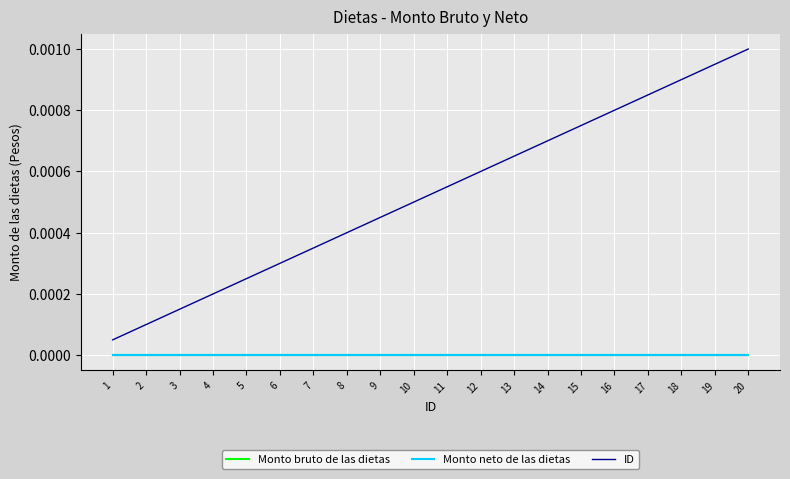

Does the chart have visible grid lines?

Yes